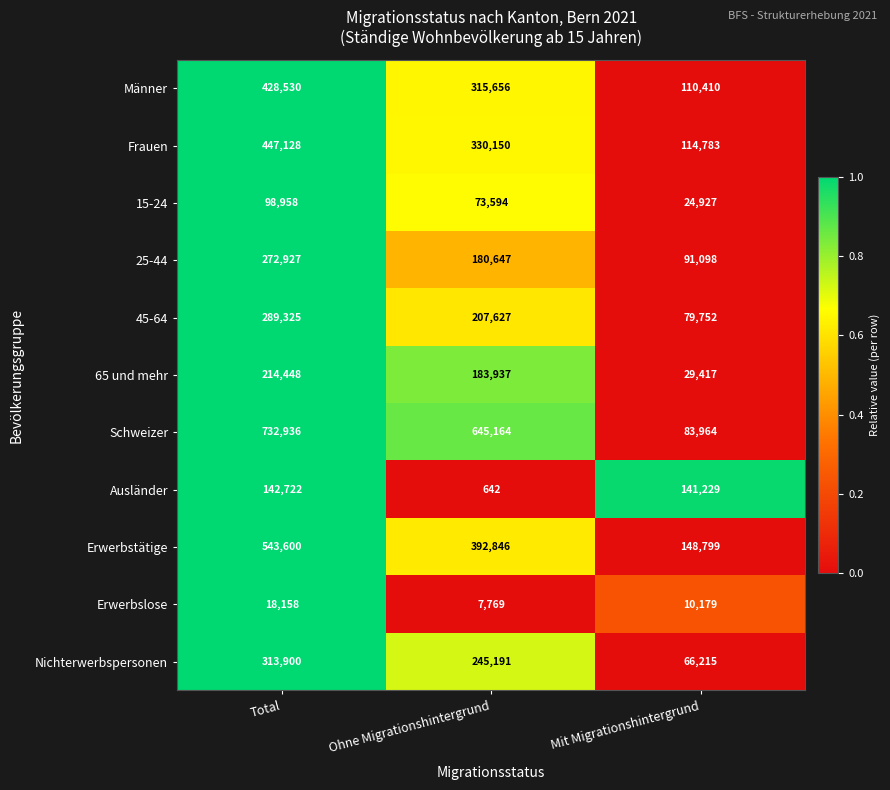

At how many categories does at least one series exceed 102246?

3